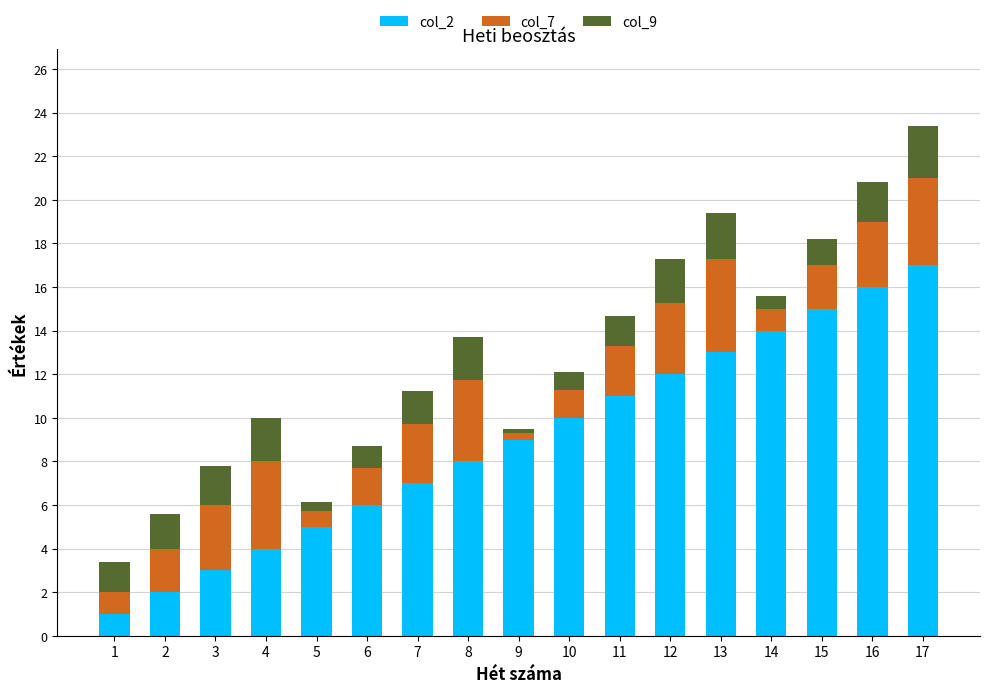

At which label does col_2 reach its peak?

17